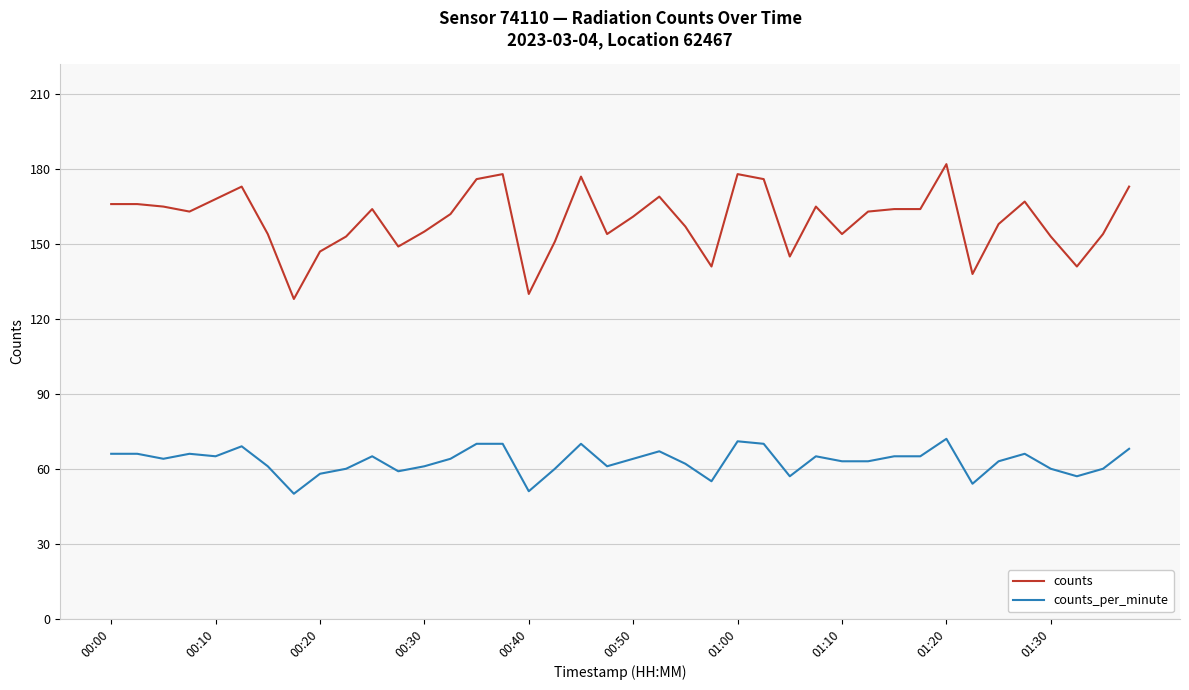

True or false: counts_per_minute and counts cross at least once.

False